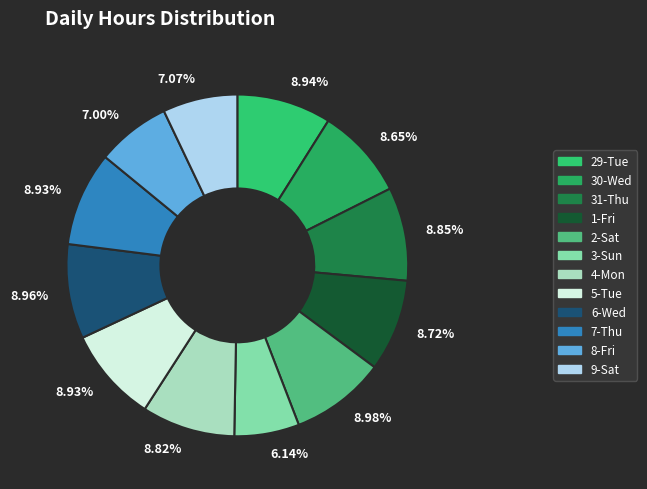

Rank the categories by value from lowest to highest.

3-Sun, 8-Fri, 9-Sat, 30-Wed, 1-Fri, 4-Mon, 31-Thu, 5-Tue, 7-Thu, 29-Tue, 6-Wed, 2-Sat